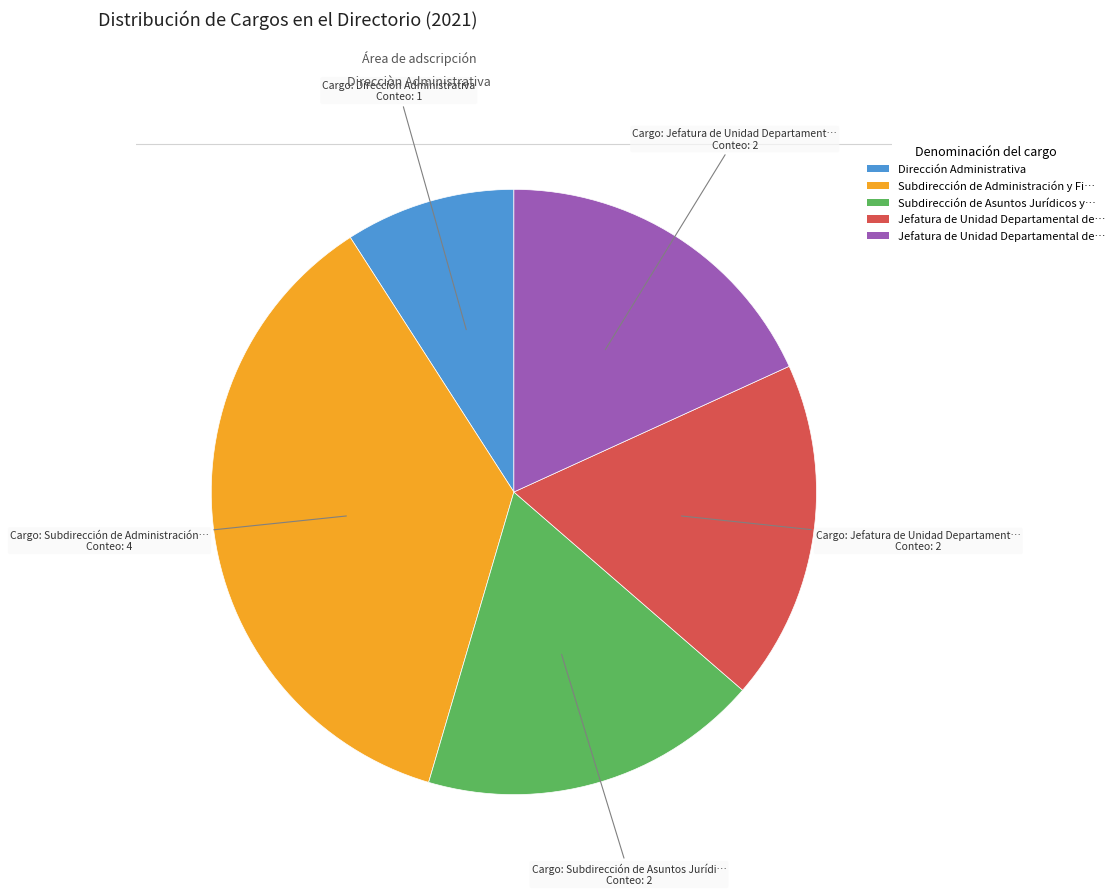

Is there a majority slice in this chart?

No